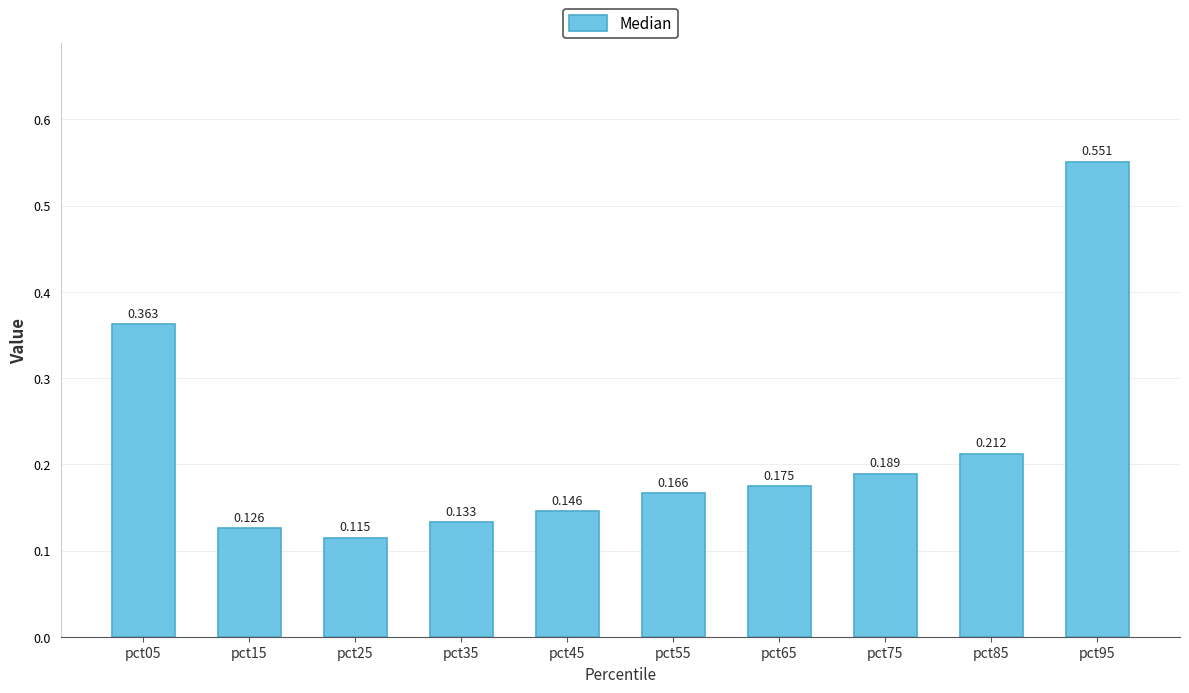

Rank the categories by value from lowest to highest.

pct25, pct15, pct35, pct45, pct55, pct65, pct75, pct85, pct05, pct95